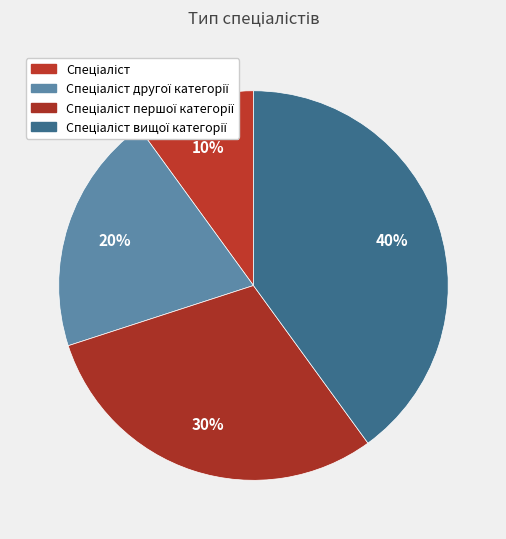

How many segments does this pie chart have?

4